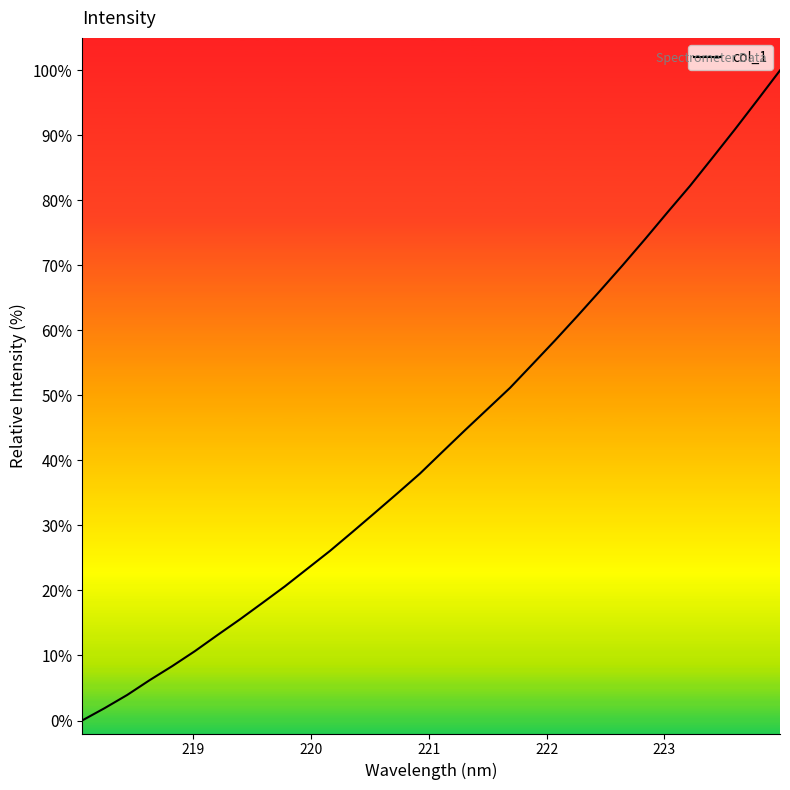

Reading right to left, extract all data points from this chart.

100.0	95.4	90.9	86.6	82.2	78.2	74.0	70.0	66.1	62.2	58.5	54.8	51.2	47.9	44.7	41.3	38.0	35.0	32.0	29.0	26.1	23.4	20.6	18.1	15.6	13.1	10.7	8.4	6.2	3.9	1.9	0.0